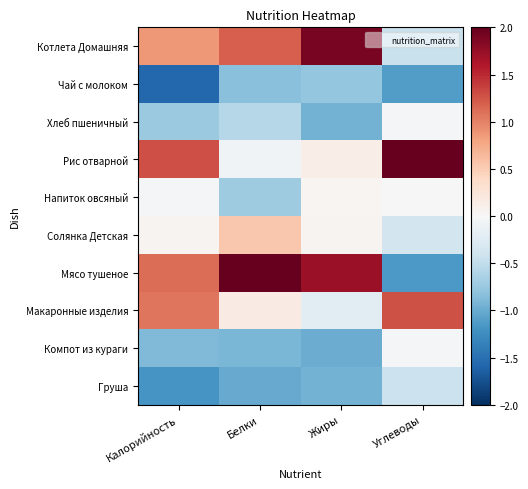

Count the number of categories in the chart.

4